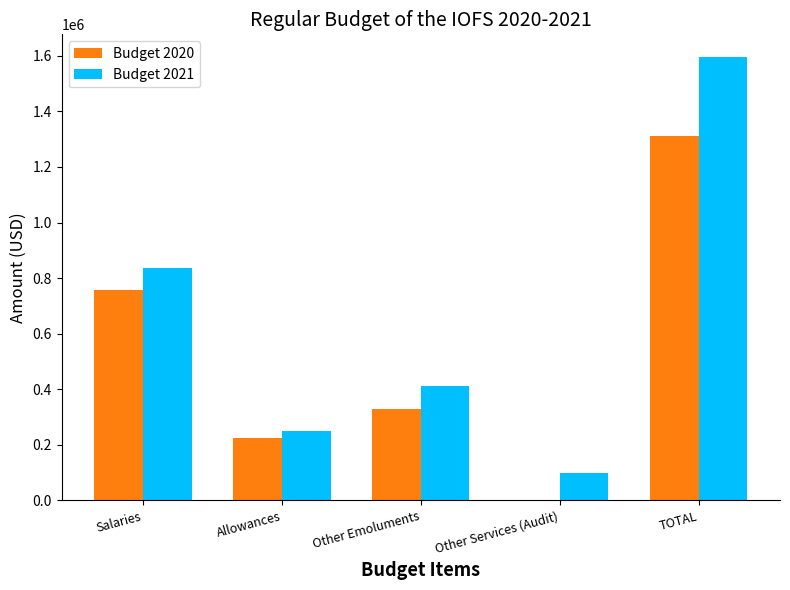

True or false: Budget 2021 has a value of 248120 at Allowances.

True